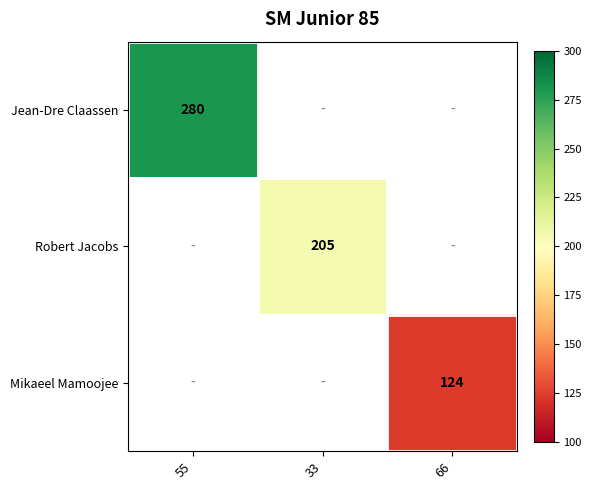

How many series are shown in this chart?

3